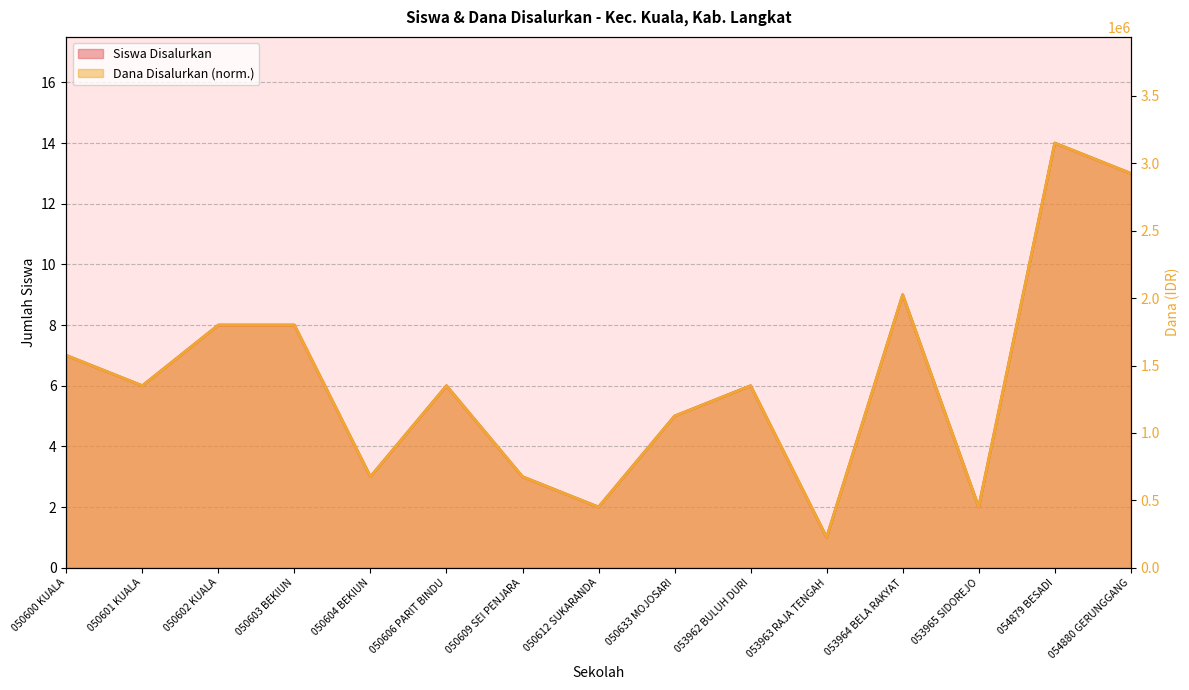

At how many categories does at least one series exceed 11?

2